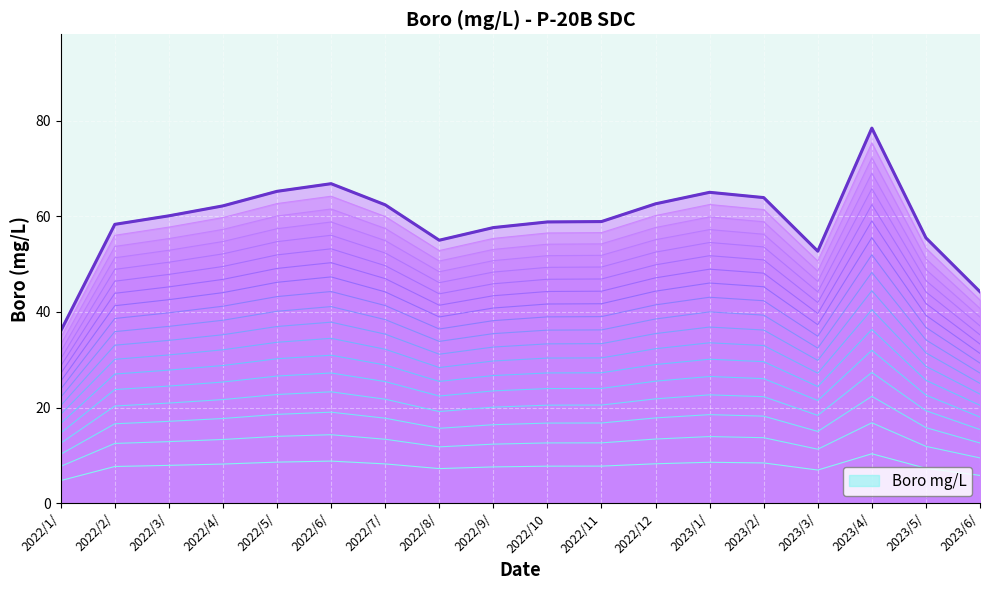

The Boro mg/L series shows 10.4 at 2023/4/. True or false?

True